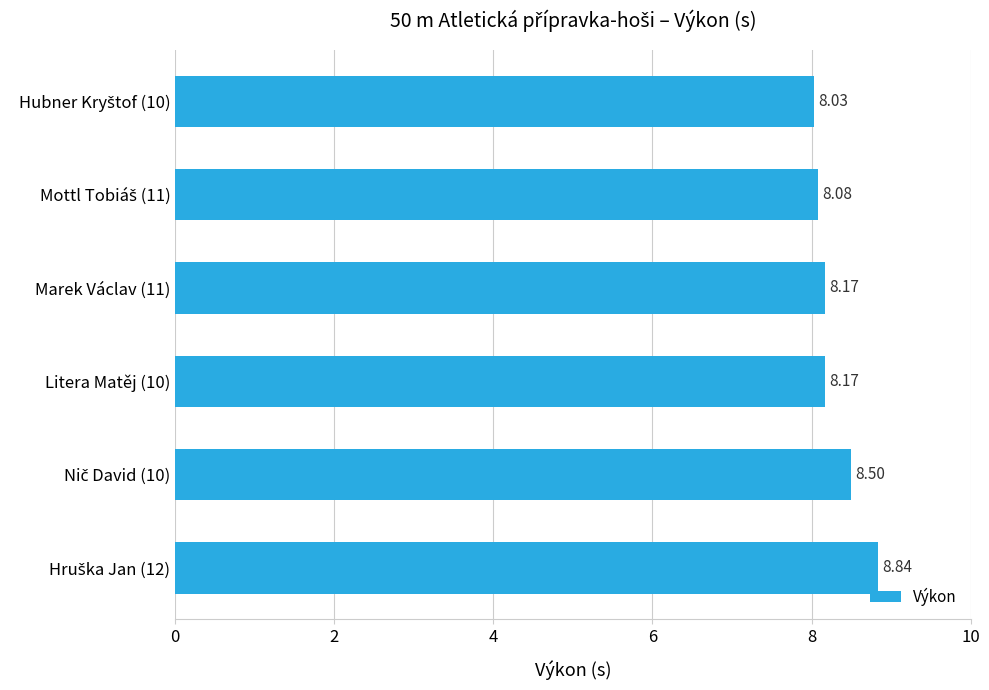

What is the sum of all values?

49.8